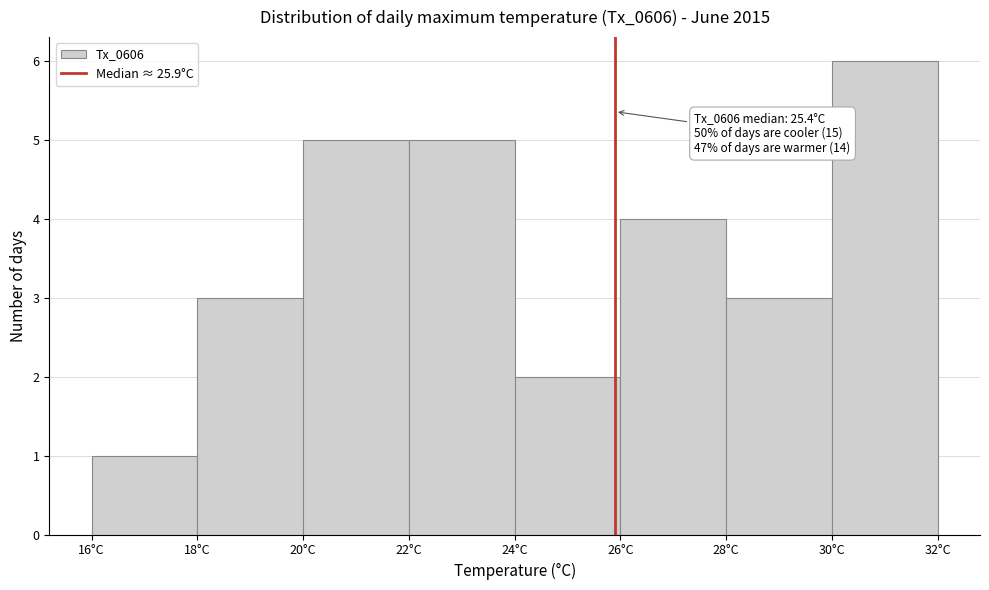

Over which range of the x-axis is the bar tallest?

30 to 32